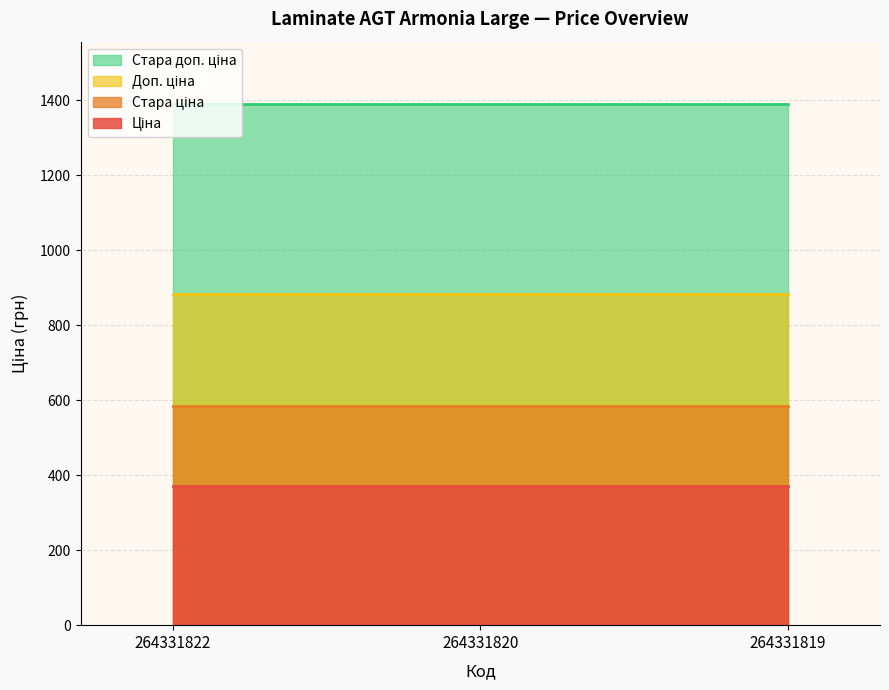

The Стара ціна series shows 584.7 at 264331819. True or false?

True